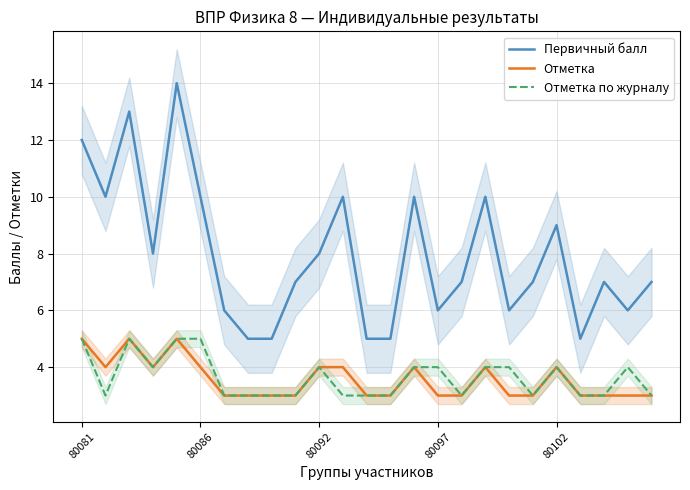

True or false: Первичный балл and Отметка по журналу intersect in this chart.

False